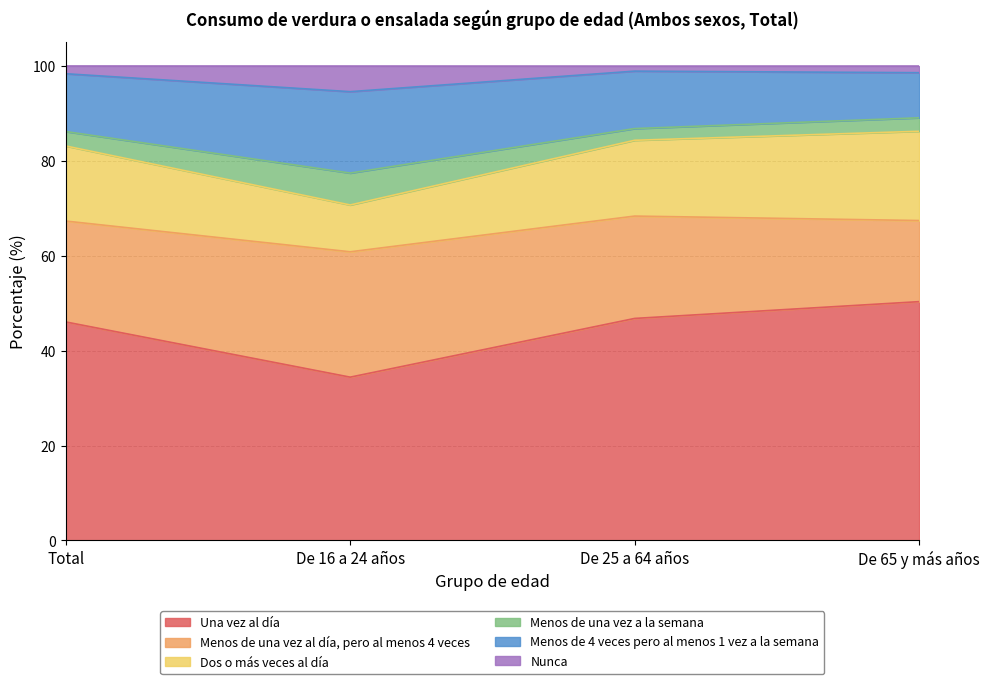

The value of Una vez al día at De 16 a 24 años is 34.4. True or false?

True